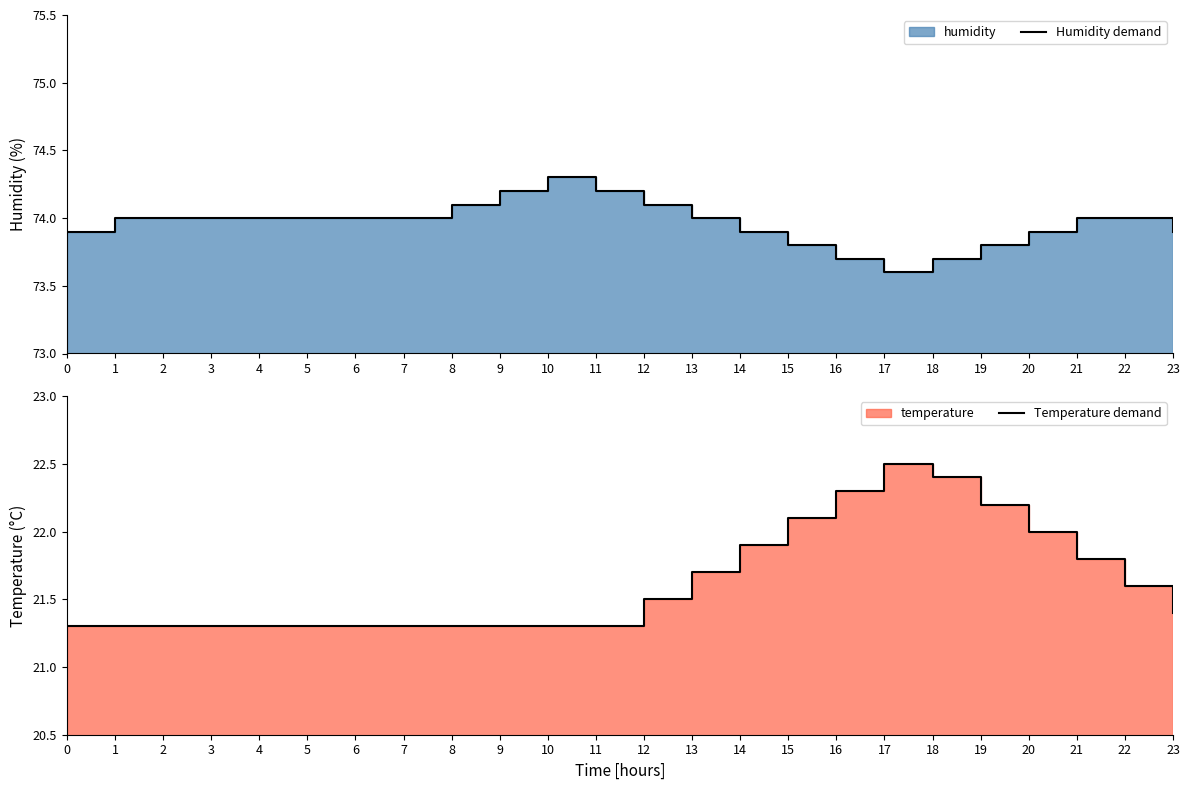

How many lines are shown in the chart?

2